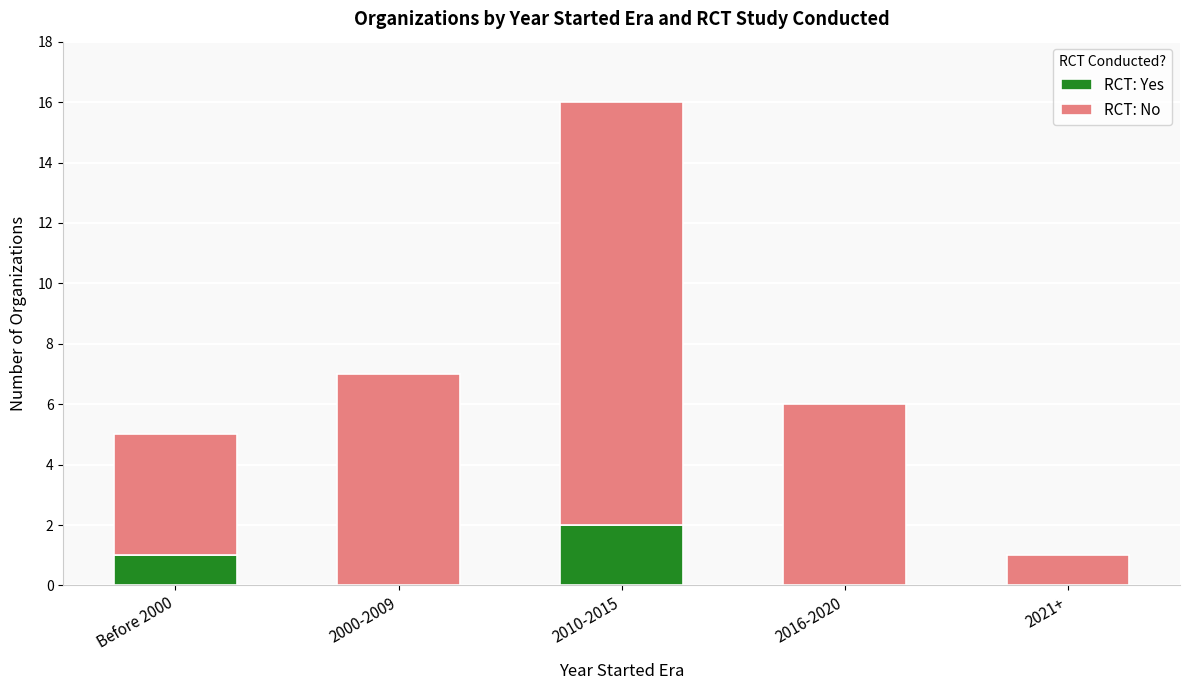

How many data points does each series have?

5